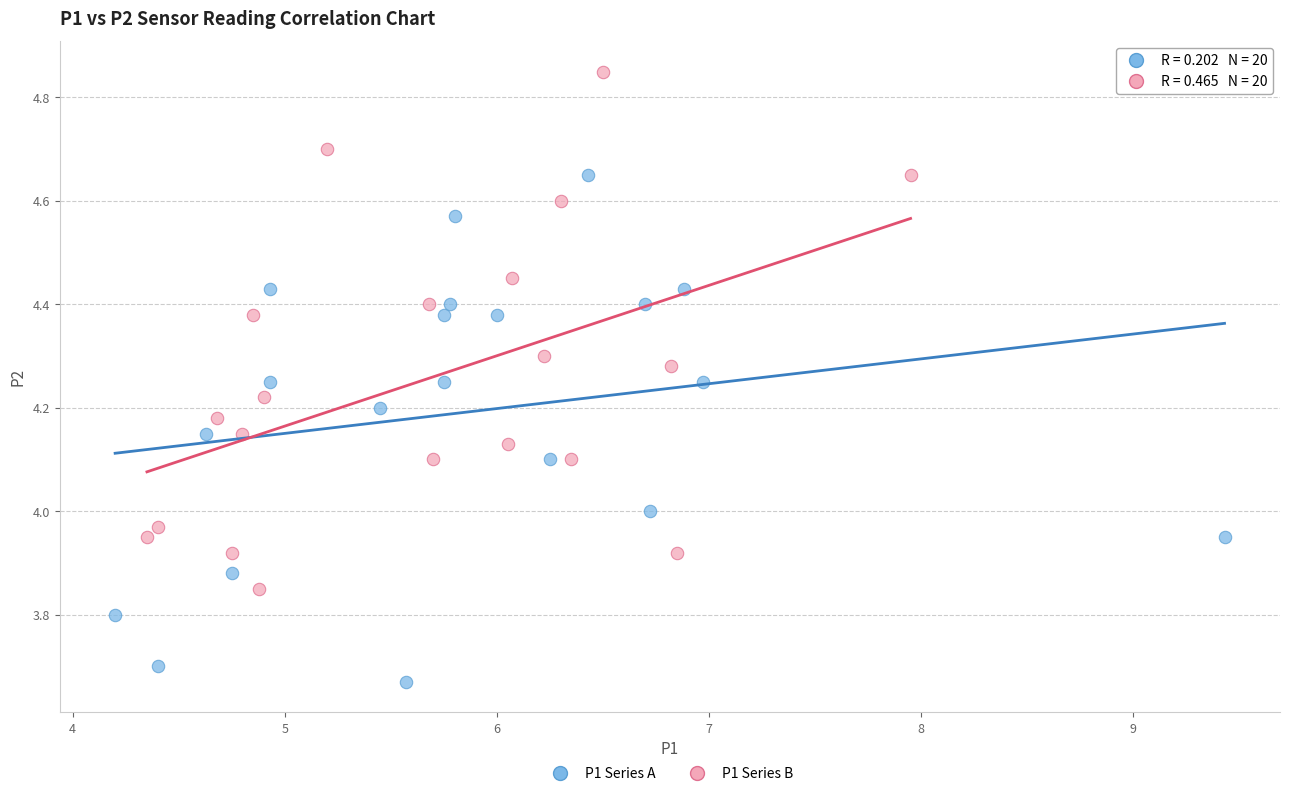

Which series contains the lowest Y value?

P1 Series A